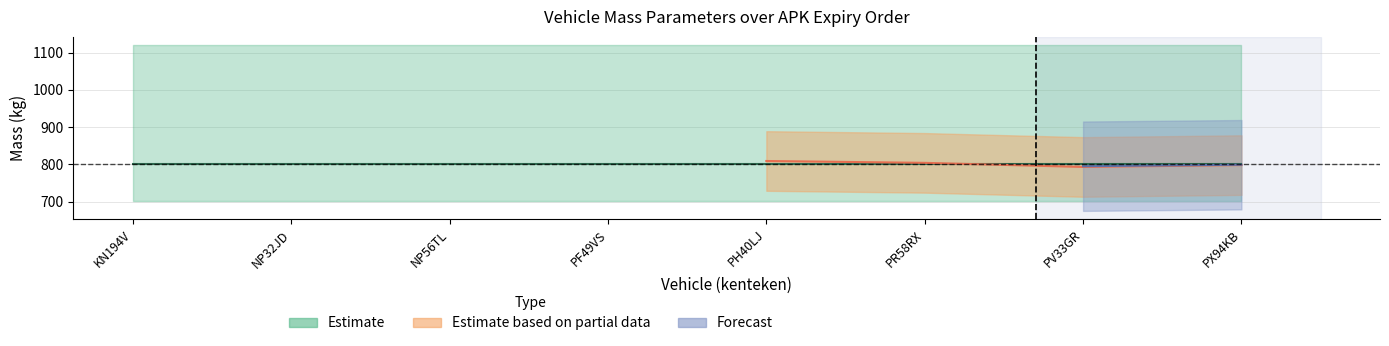

Count the number of categories in the chart.

8